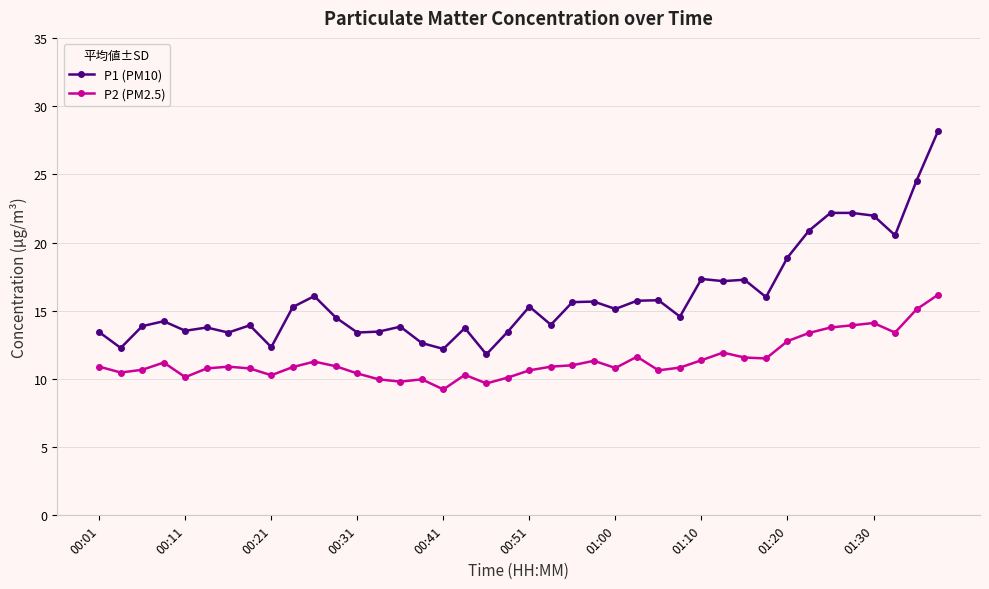

True or false: P1 (PM10) has more than 1 interior local peaks.

True